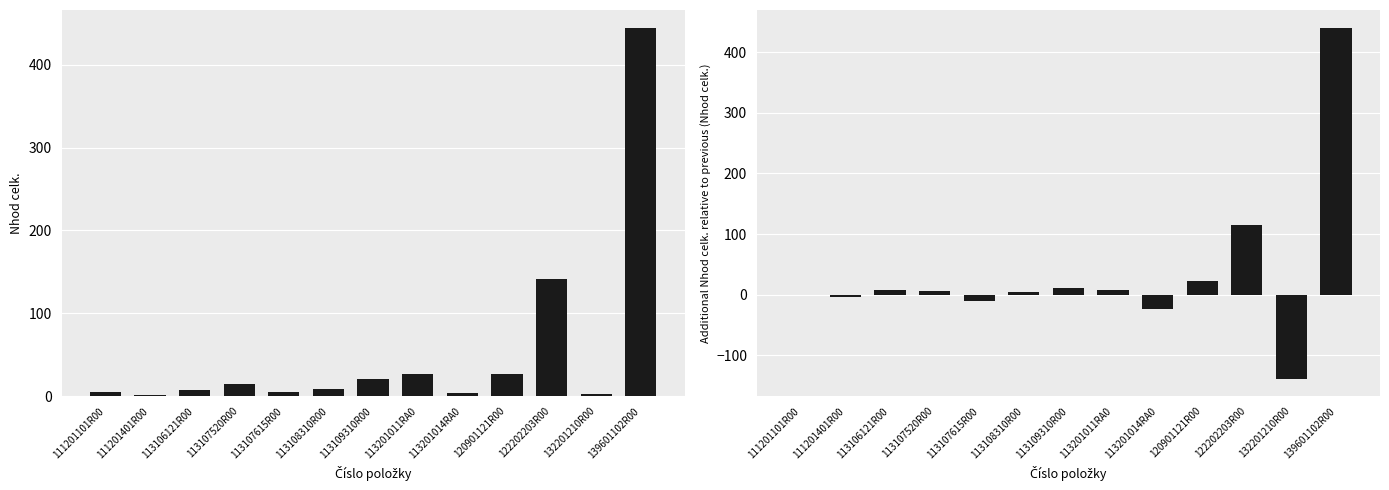

Reading left to right, extract all data points from this chart.

Nhod celk.: 5.2	0.9	7.7	14.4	4.4	8.6	20.2	27.2	3.8	26.5	141.7	3.1	443.9
Delta Nhod celk.: 0.0	-4.3	6.8	6.7	-10.0	4.2	11.6	7.0	-23.4	22.7	115.2	-138.6	440.8